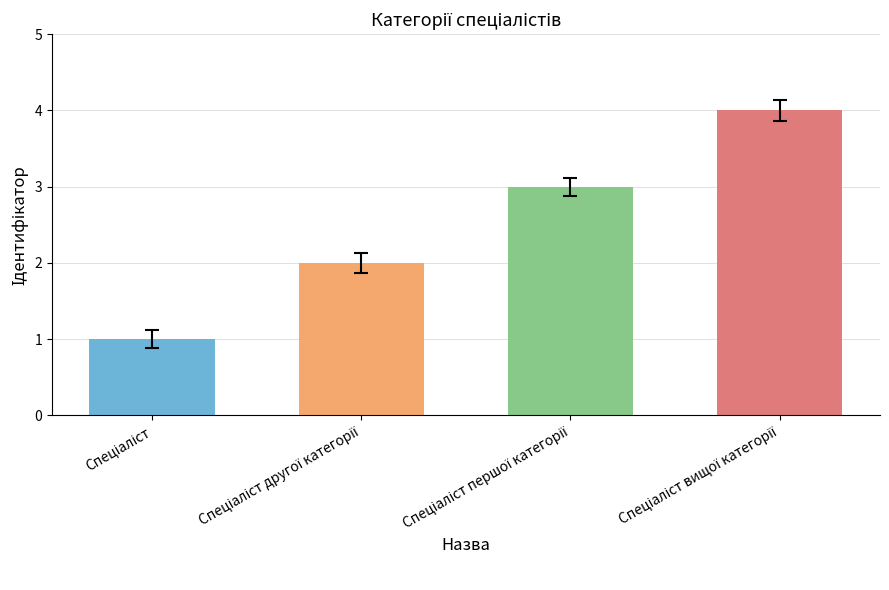

What is the greatest value displayed?

4